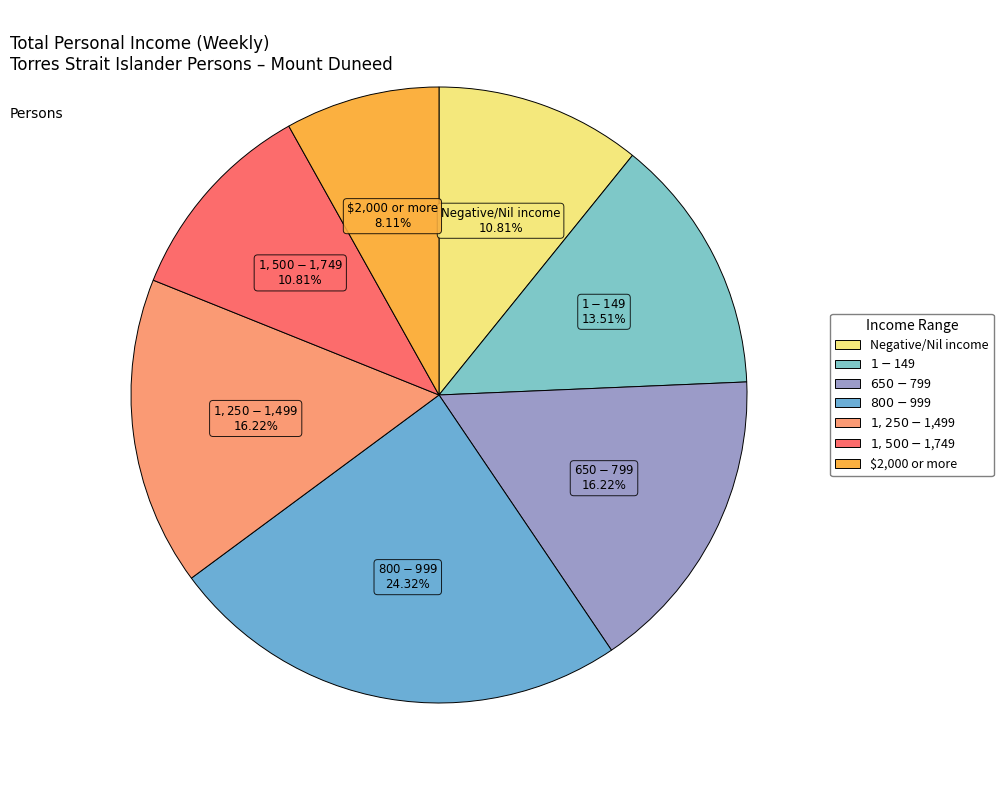

What is the smallest slice in the pie chart?

$2,000 or more